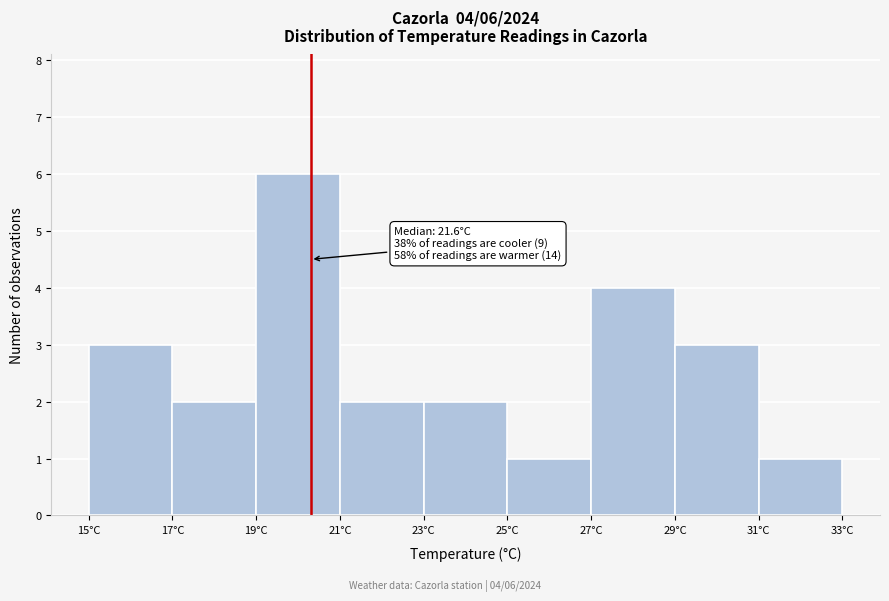

Which range on the x-axis has the tallest bar?

19 to 21